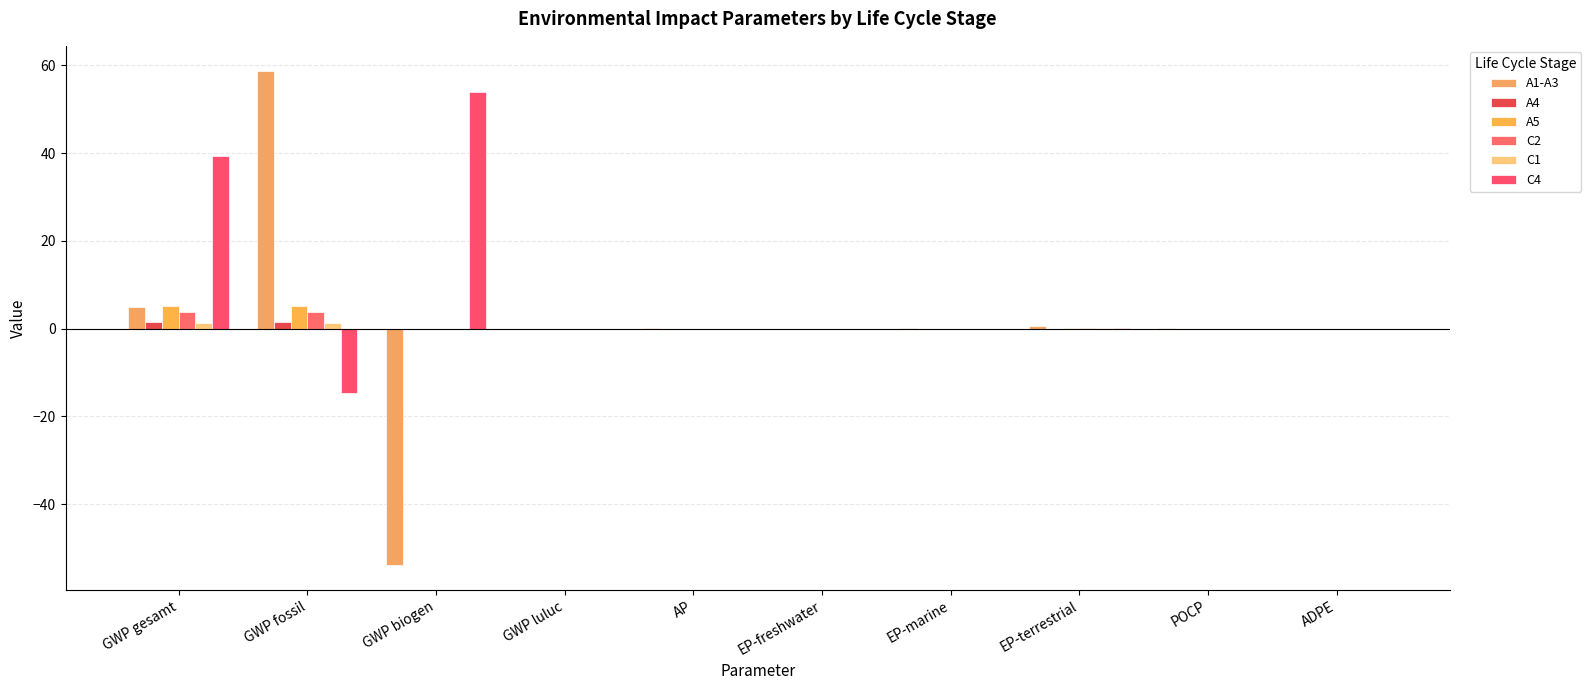

Does the chart contain stacked bars?

No